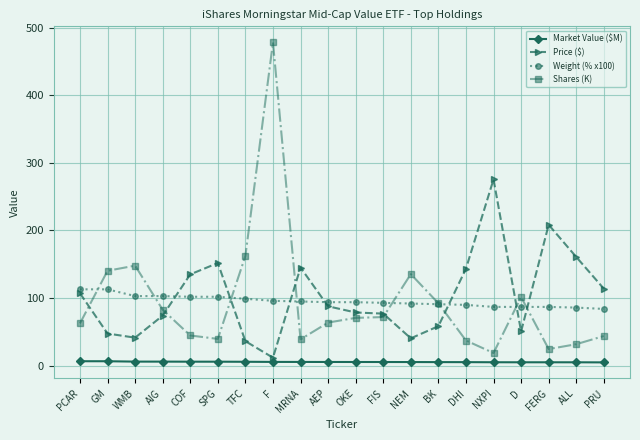

What is the label of the 13th point from the left?

NEM